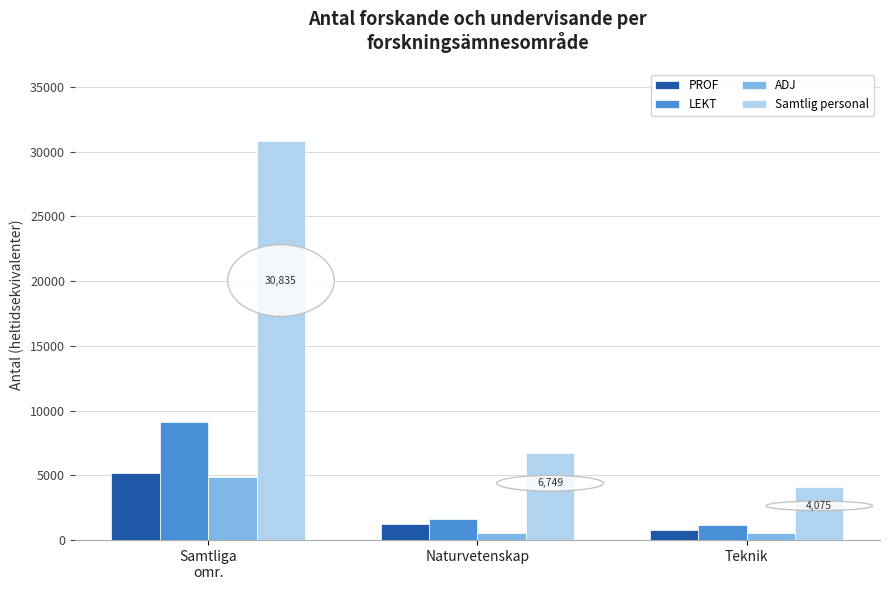

What is the difference between the maximum and second lowest values in the PROF series?

3907.3